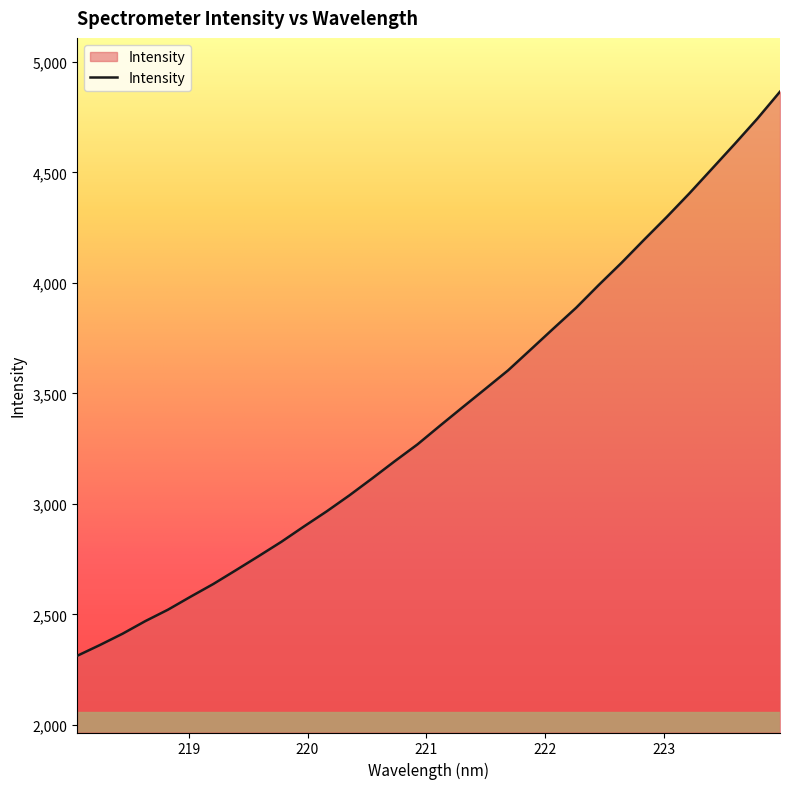

What is the smallest value displayed?

2313.0